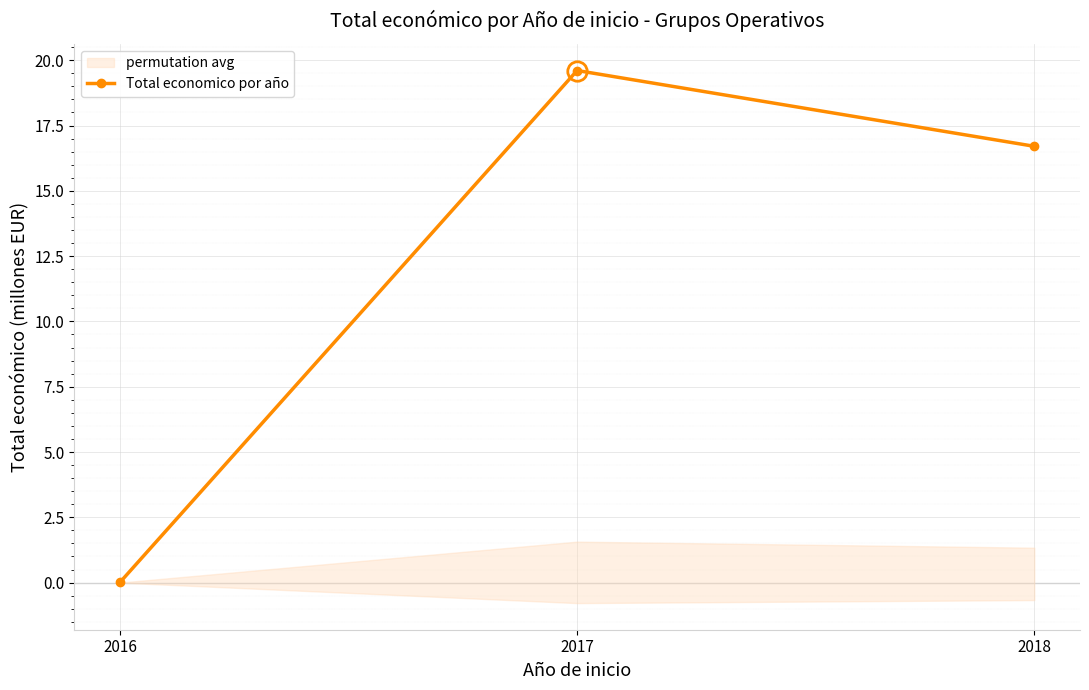

Reading left to right, what are all the values shown in this chart?

2016=0.0	2017=19.6	2018=16.7